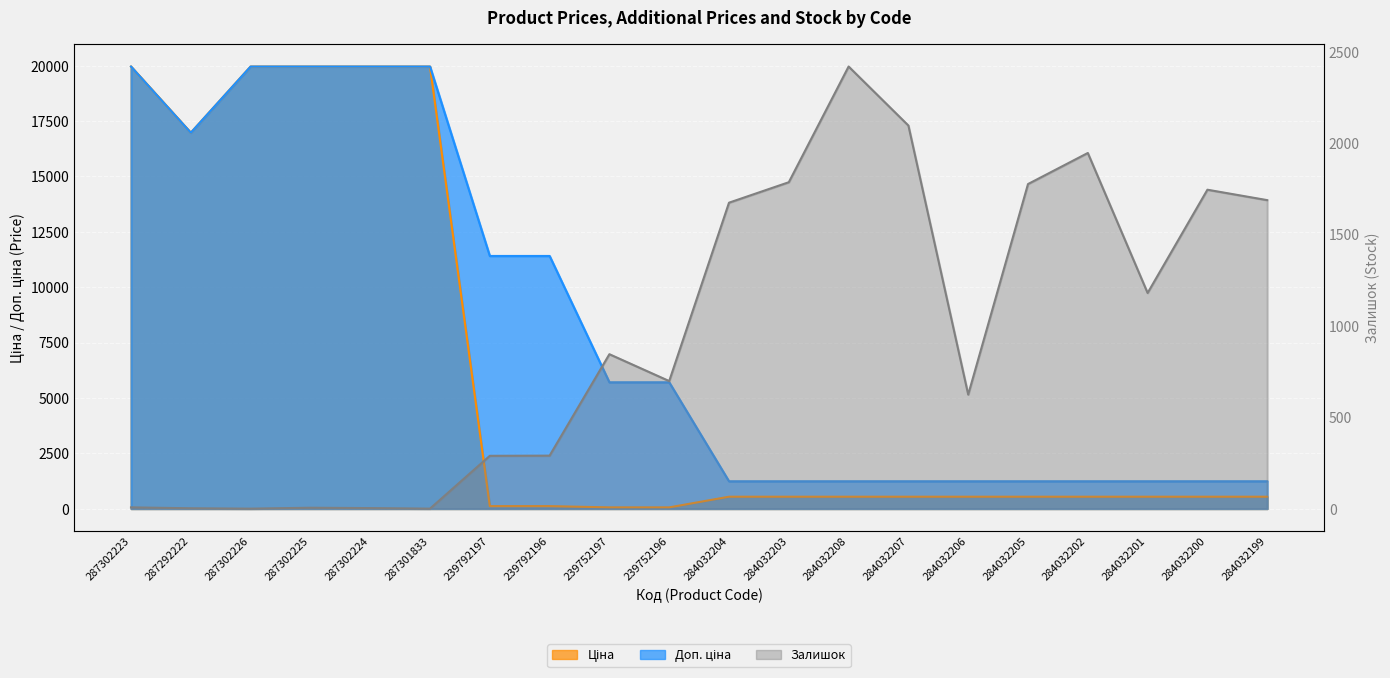

Rank the series by their average value, from lowest to highest.

Залишок, Ціна, Доп. ціна